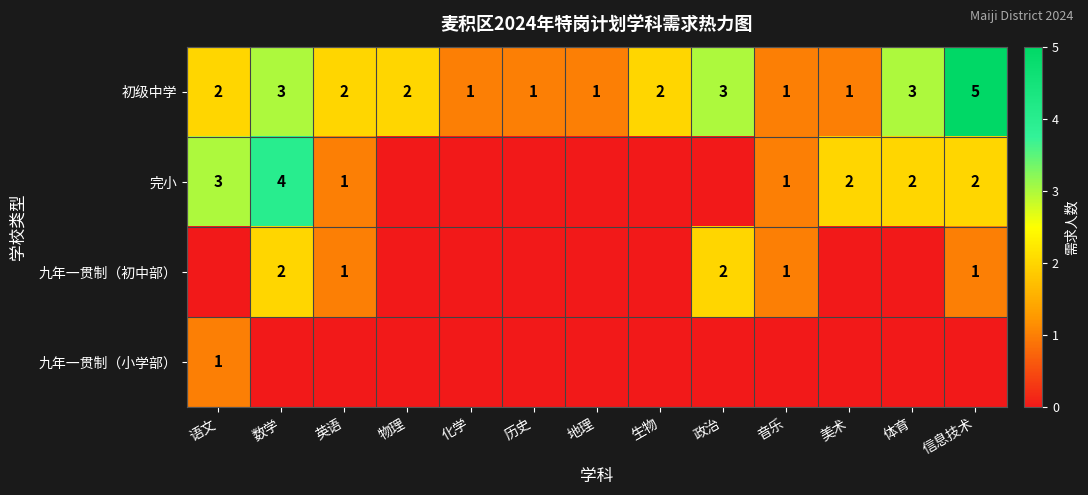

True or false: 初级中学 has a value of 1 at 英语.

False